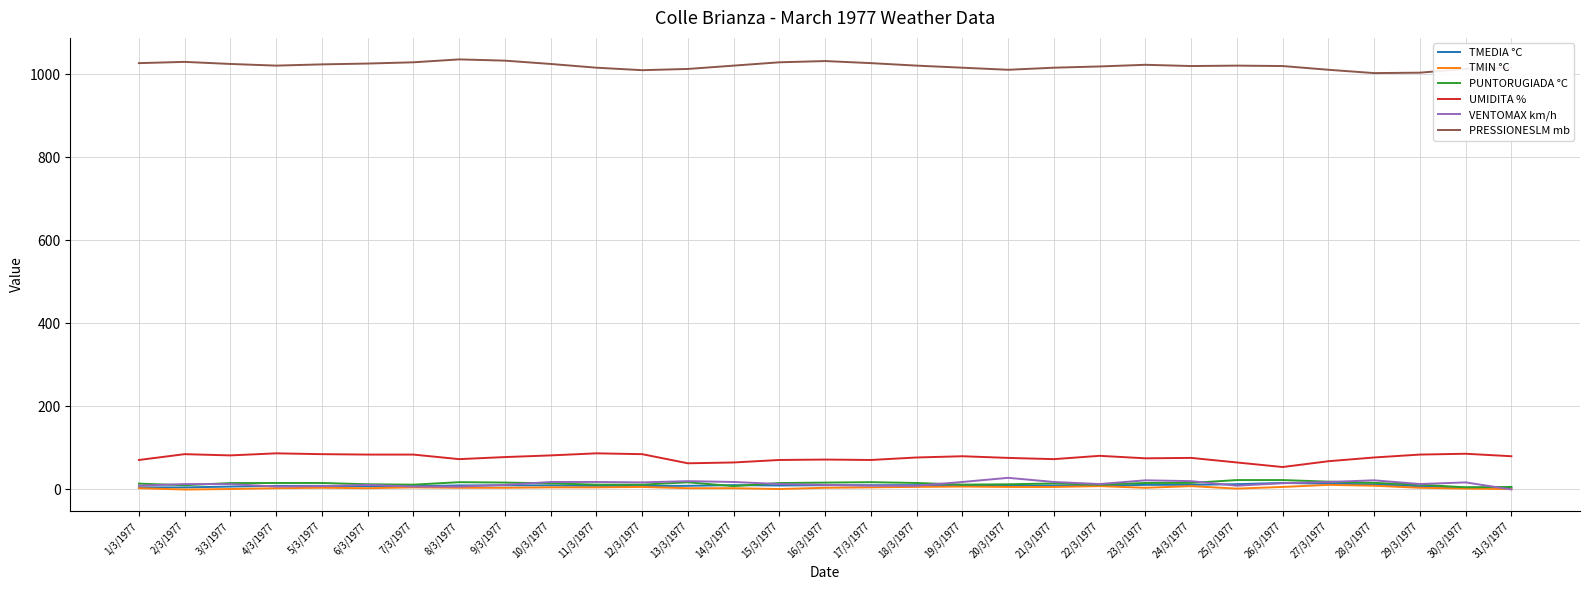

How many lines are shown in the chart?

6